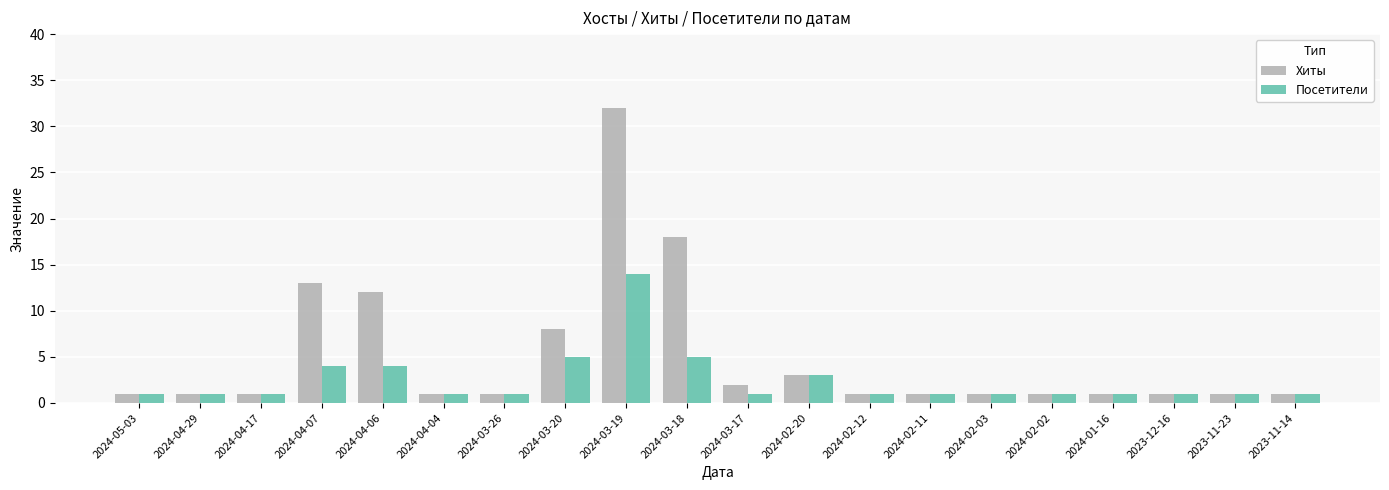

How many groups of bars are there?

20